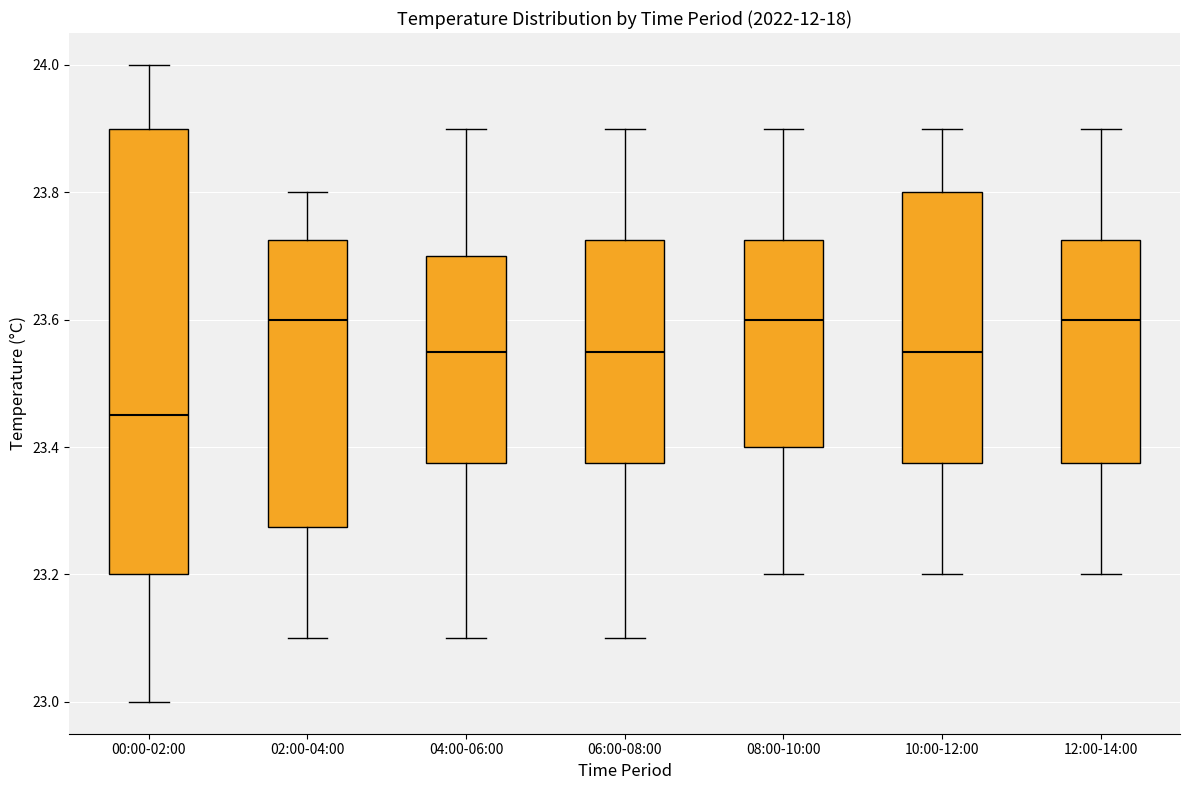

Reading left to right, transcribe this box plot: for each box, give where its median line is, the range the box spans, and where its two whiskers end, as read against the y-axis. The values are not printed on the chart, so give them approximately, as read against the axis.

00:00-02:00: median 23.46, box 23.20 to 23.90, whiskers 23.00 to 24.00
02:00-04:00: median 23.60, box 23.28 to 23.72, whiskers 23.10 to 23.80
04:00-06:00: median 23.56, box 23.38 to 23.70, whiskers 23.10 to 23.90
06:00-08:00: median 23.56, box 23.38 to 23.72, whiskers 23.10 to 23.90
08:00-10:00: median 23.60, box 23.40 to 23.72, whiskers 23.20 to 23.90
10:00-12:00: median 23.56, box 23.38 to 23.80, whiskers 23.20 to 23.90
12:00-14:00: median 23.60, box 23.38 to 23.72, whiskers 23.20 to 23.90